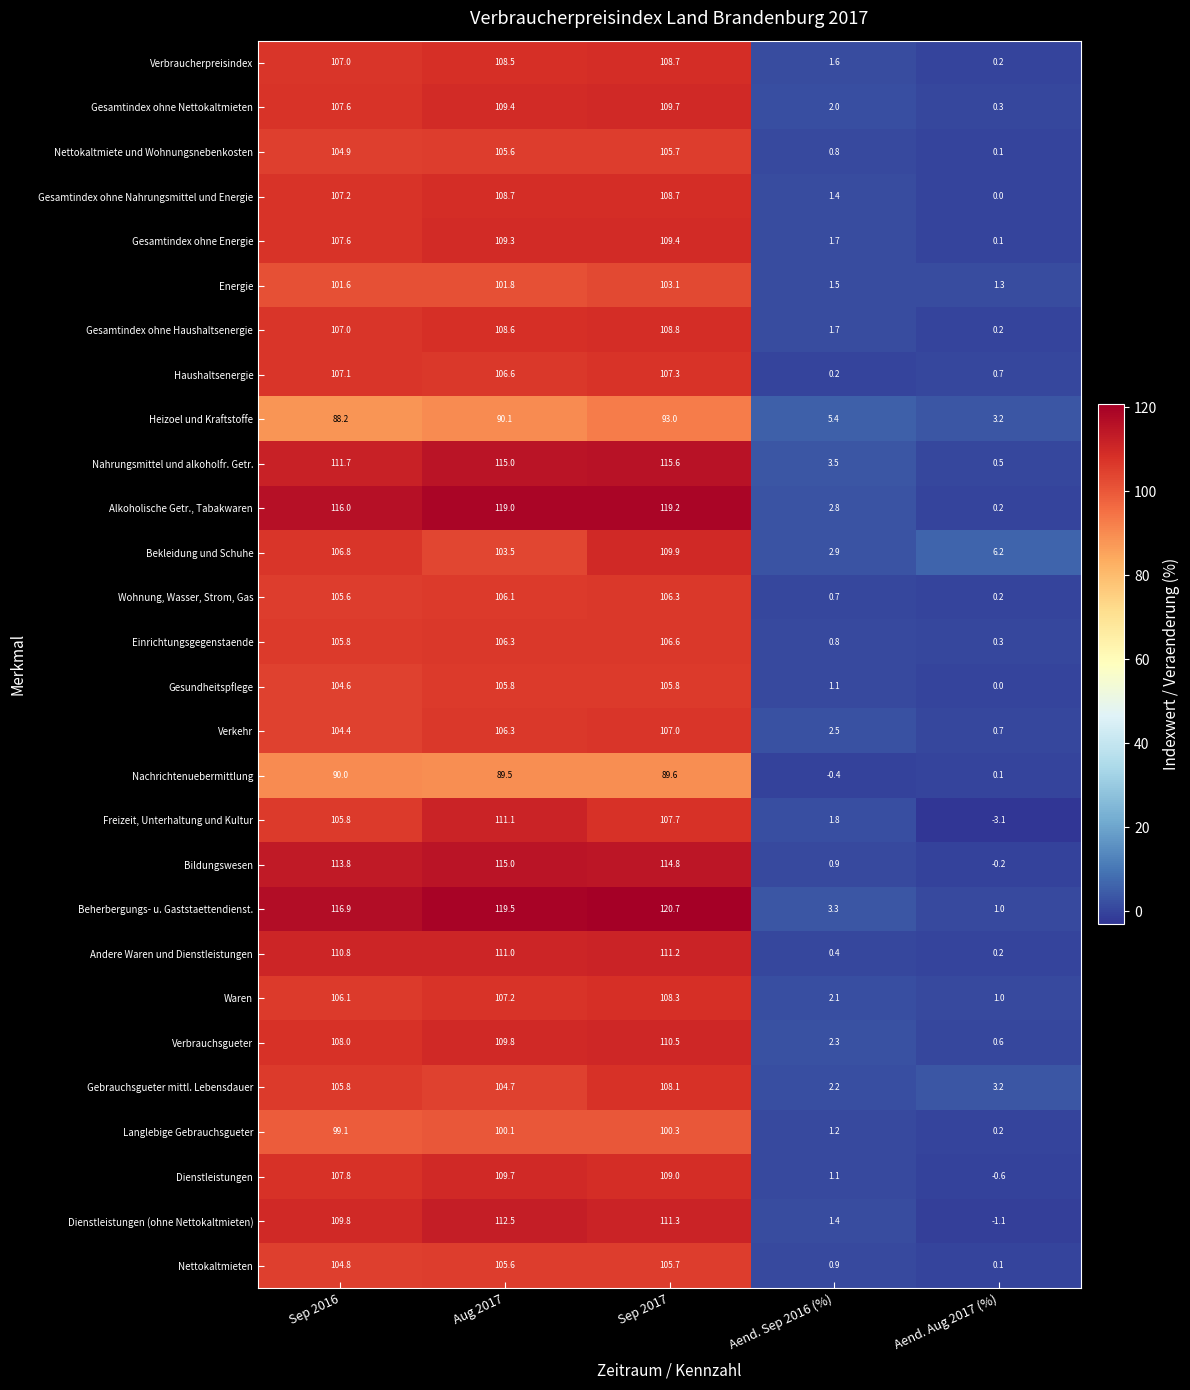

What is the greatest value displayed?

120.7